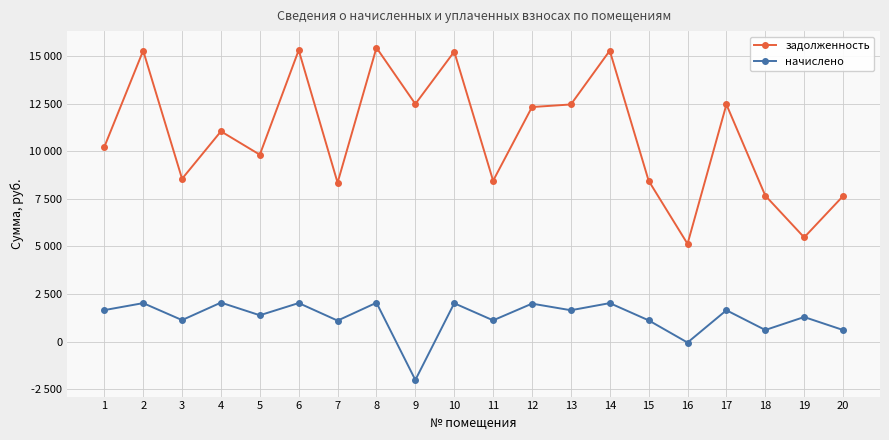

At how many categories does at least one series exceed 7328?

18